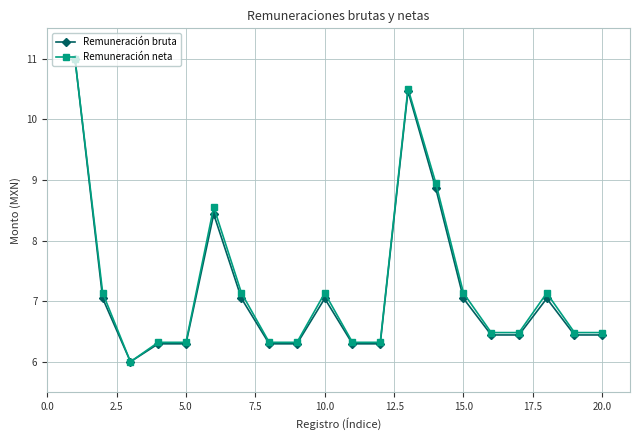

What is the maximum value shown in the chart?

11.0